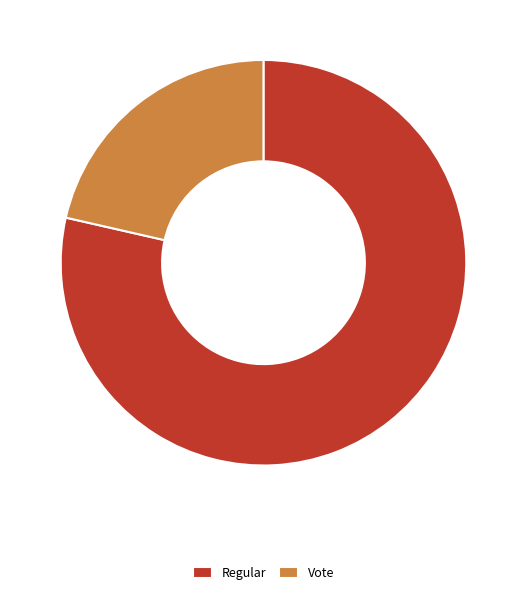

Does Vote represent more than half of the total?

No